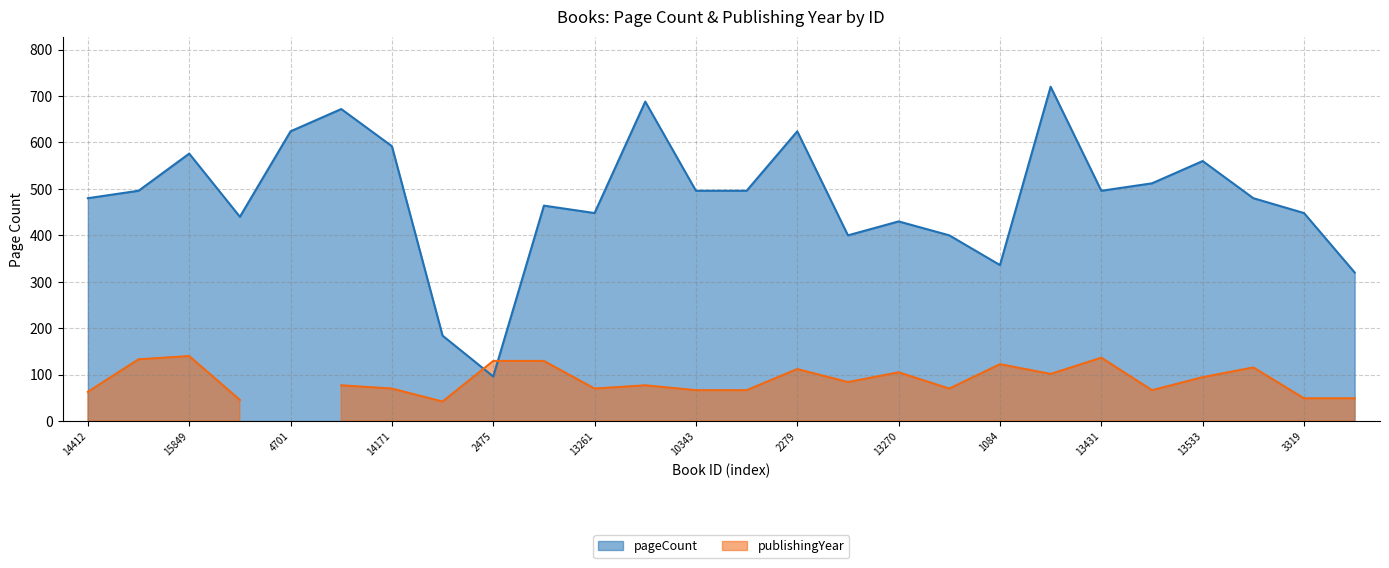

At which label does the data first exceed 496?

15849